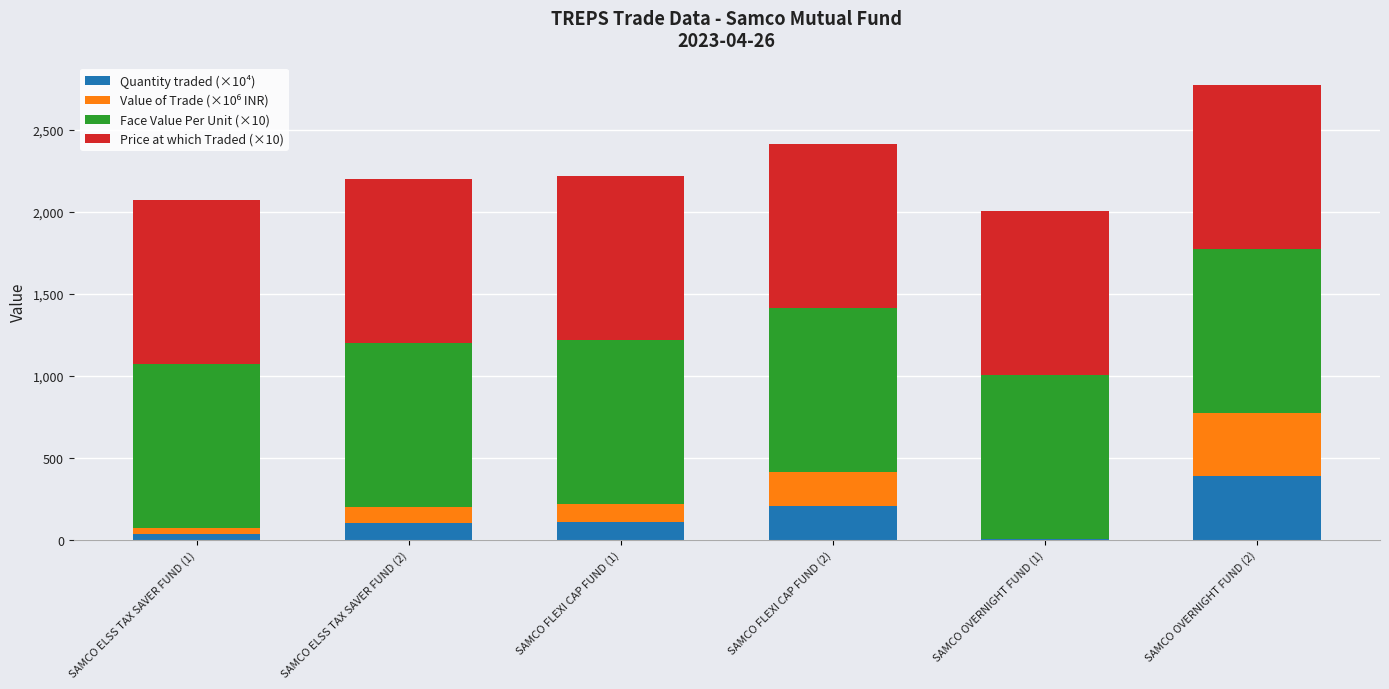

How many series are shown in this chart?

4